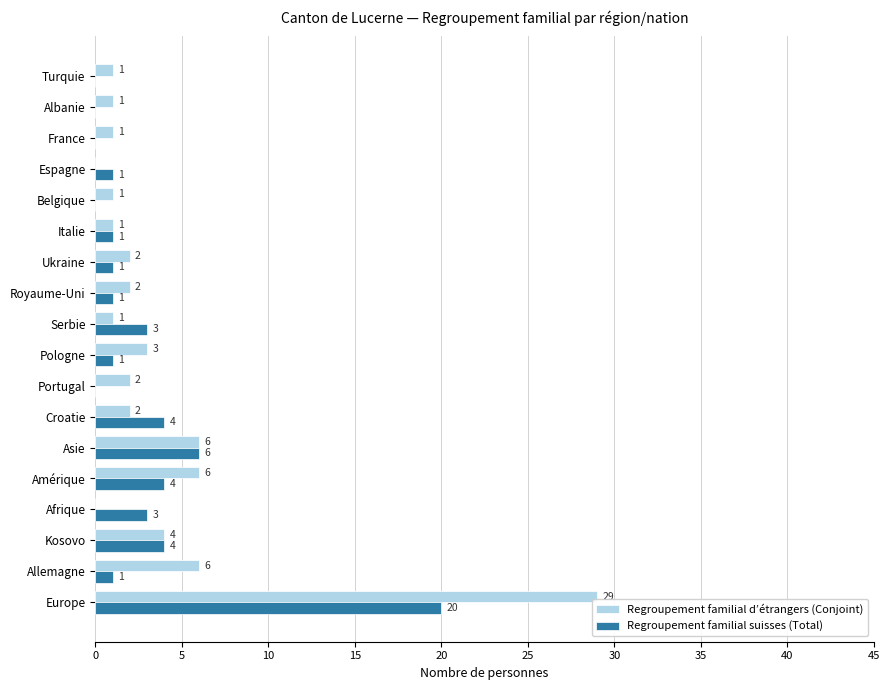

Which series has the largest total across all categories?

Regroupement familial d’étrangers (Conjoint)